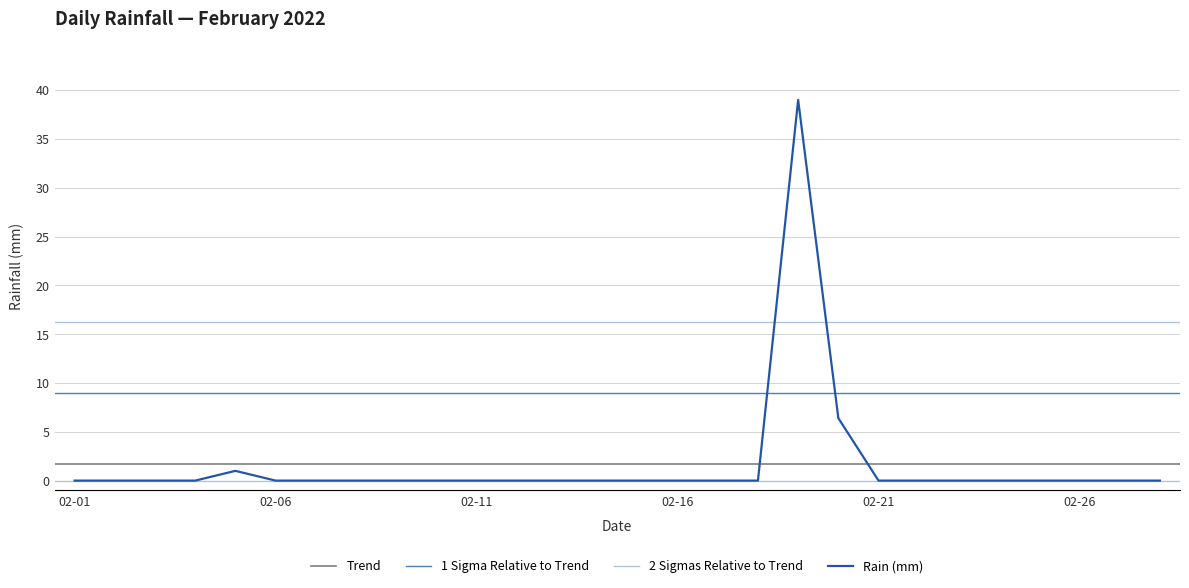

Is it true that the value at 2022-02-10 is 0.0?

True